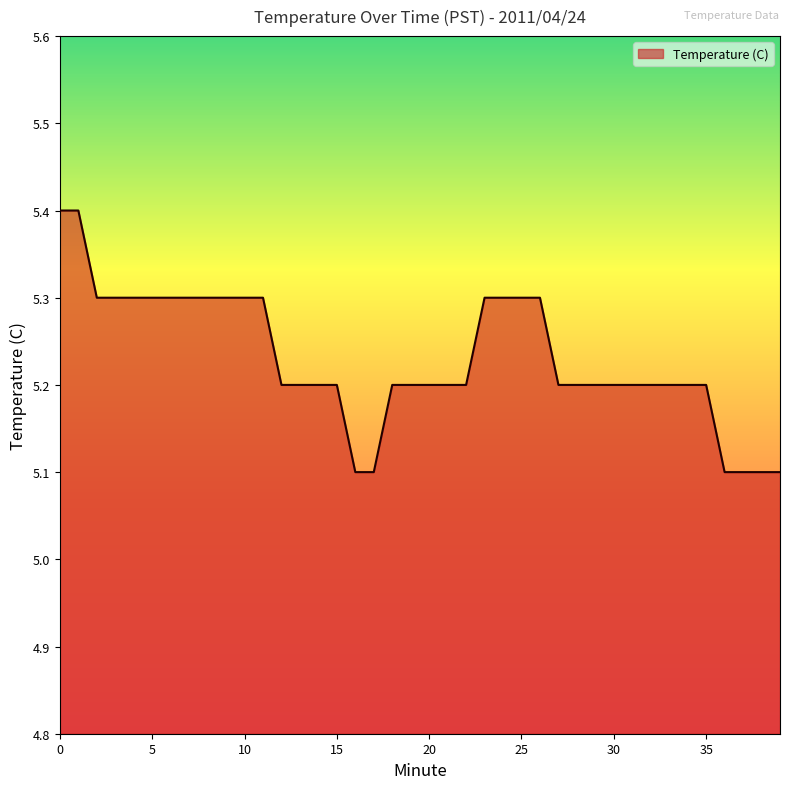

Does the chart have visible grid lines?

No